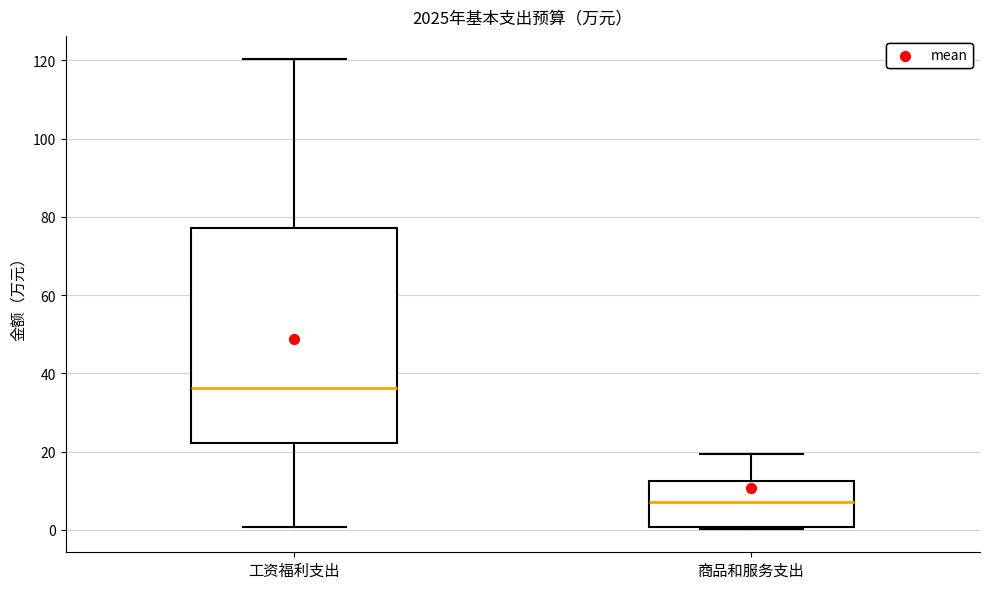

Reading left to right, transcribe this box plot: for each box, give where its median line is, the range the box spans, and where its two whiskers end, as read against the y-axis. The values are not printed on the chart, so give them approximately, as read against the axis.

工资福利支出: median 36, box 22 to 78, whiskers 0 to 120
商品和服务支出: median 8, box 0 to 12, whiskers 0 to 20